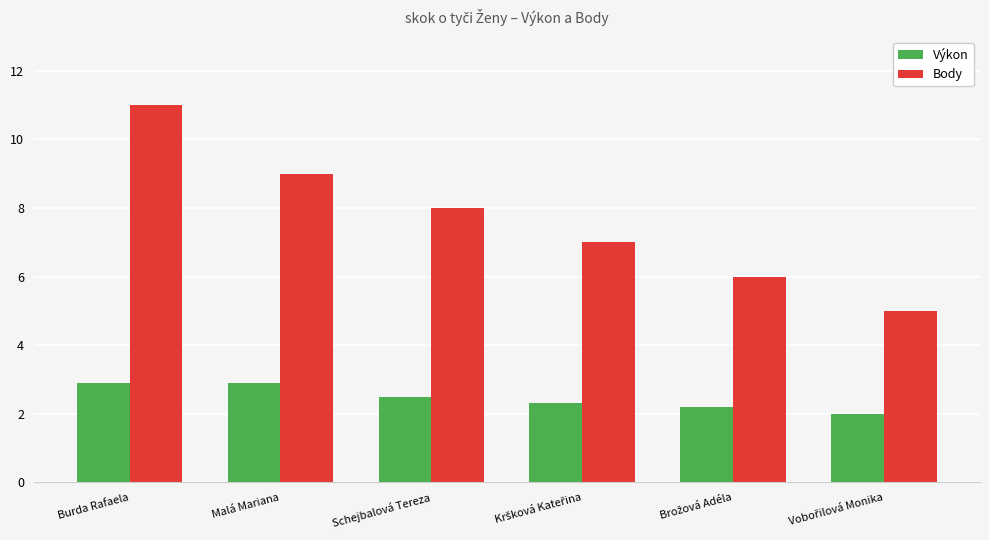

How many values in the Body series are below 8?

3